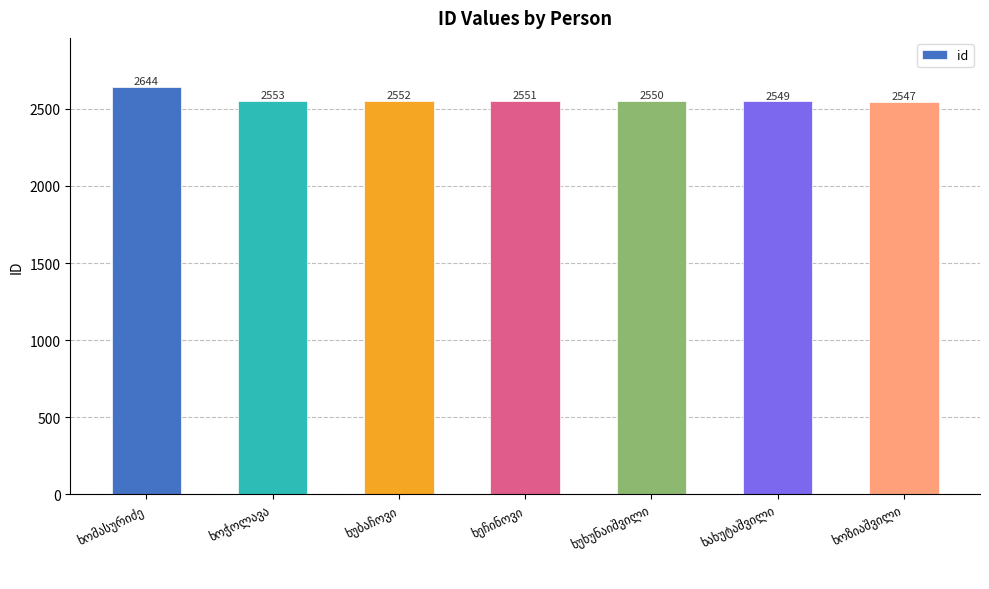

What is the difference between the maximum and minimum values?

97